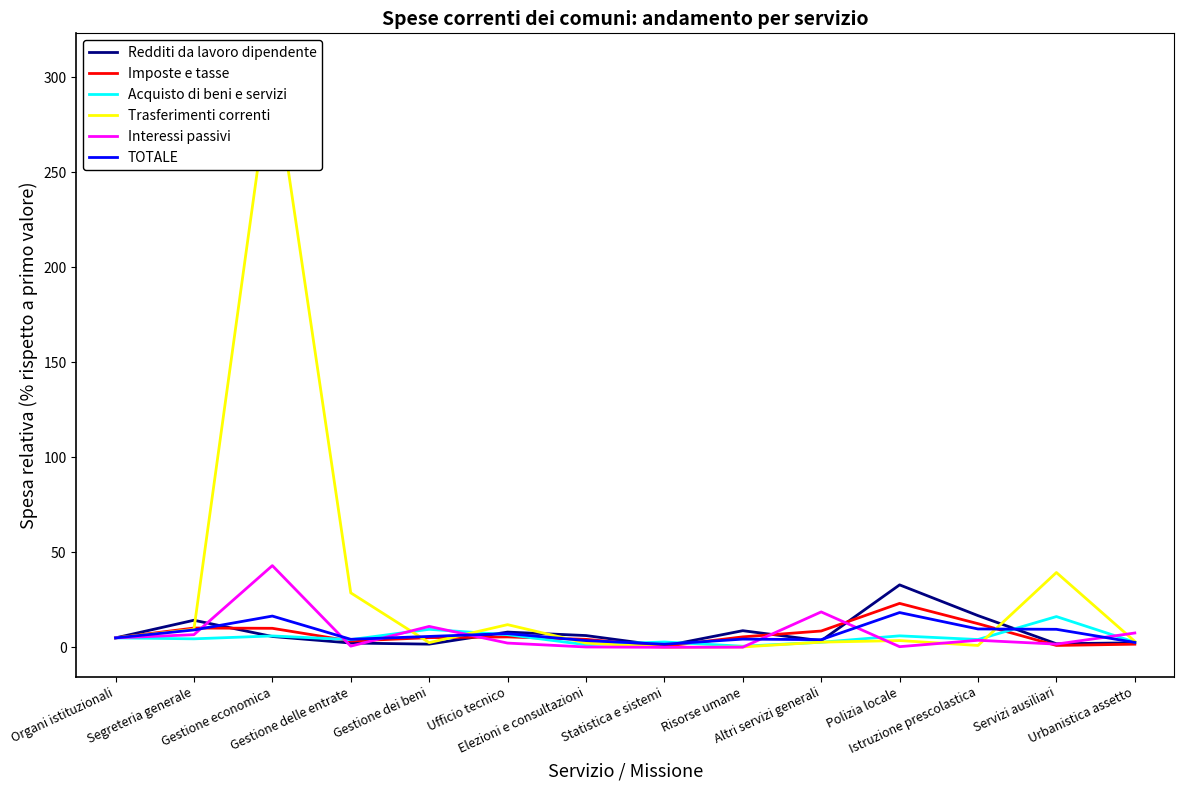

Reading left to right, extract all data points from this chart.

Redditi da lavoro dipendente: Organi istituzionali=5.0	Segreteria generale=14.3	Gestione economica=5.7	Gestione delle entrate=2.3	Gestione dei beni=1.7	Ufficio tecnico=8.0	Elezioni e consultazioni=6.2	Statistica e sistemi=0.7	Risorse umane=8.8	Altri servizi generali=3.5	Polizia locale=32.9	Istruzione prescolastica=16.7	Servizi ausiliari=1.9	Urbanistica assetto=2.4
Imposte e tasse: Organi istituzionali=5.0	Segreteria generale=10.2	Gestione economica=10.0	Gestione delle entrate=3.3	Gestione dei beni=5.1	Ufficio tecnico=5.5	Elezioni e consultazioni=4.2	Statistica e sistemi=0.6	Risorse umane=5.5	Altri servizi generali=8.6	Polizia locale=23.2	Istruzione prescolastica=12.5	Servizi ausiliari=1.0	Urbanistica assetto=1.7
Acquisto di beni e servizi: Organi istituzionali=5.0	Segreteria generale=4.5	Gestione economica=6.0	Gestione delle entrate=4.1	Gestione dei beni=9.5	Ufficio tecnico=6.7	Elezioni e consultazioni=1.4	Statistica e sistemi=2.8	Risorse umane=0.6	Altri servizi generali=2.7	Polizia locale=6.1	Istruzione prescolastica=4.1	Servizi ausiliari=16.2	Urbanistica assetto=2.8
Trasferimenti correnti: Organi istituzionali=5.0	Segreteria generale=9.5	Gestione economica=307.7	Gestione delle entrate=28.7	Gestione dei beni=2.5	Ufficio tecnico=12.0	Elezioni e consultazioni=2.3	Statistica e sistemi=0.0	Risorse umane=0.2	Altri servizi generali=2.8	Polizia locale=3.6	Istruzione prescolastica=1.0	Servizi ausiliari=39.4	Urbanistica assetto=3.2
Interessi passivi: Organi istituzionali=5.0	Segreteria generale=6.7	Gestione economica=43.0	Gestione delle entrate=0.7	Gestione dei beni=11.0	Ufficio tecnico=2.3	Elezioni e consultazioni=0.2	Statistica e sistemi=0.0	Risorse umane=0.1	Altri servizi generali=18.7	Polizia locale=0.4	Istruzione prescolastica=3.7	Servizi ausiliari=1.7	Urbanistica assetto=7.6
TOTALE: Organi istituzionali=5.0	Segreteria generale=9.2	Gestione economica=16.5	Gestione delle entrate=4.3	Gestione dei beni=5.8	Ufficio tecnico=7.3	Elezioni e consultazioni=3.6	Statistica e sistemi=1.7	Risorse umane=4.4	Altri servizi generali=4.1	Polizia locale=18.3	Istruzione prescolastica=9.7	Servizi ausiliari=9.5	Urbanistica assetto=2.6